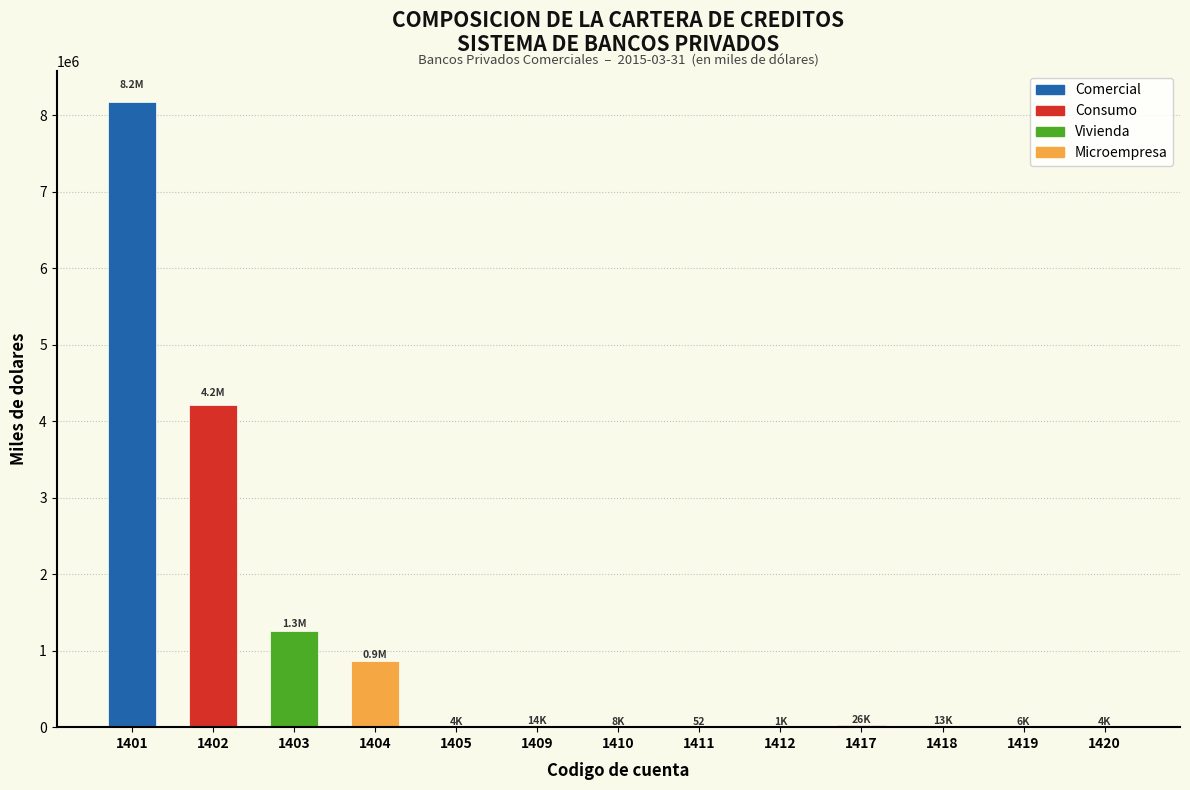

What is the maximum value shown in the chart?

8170162.1